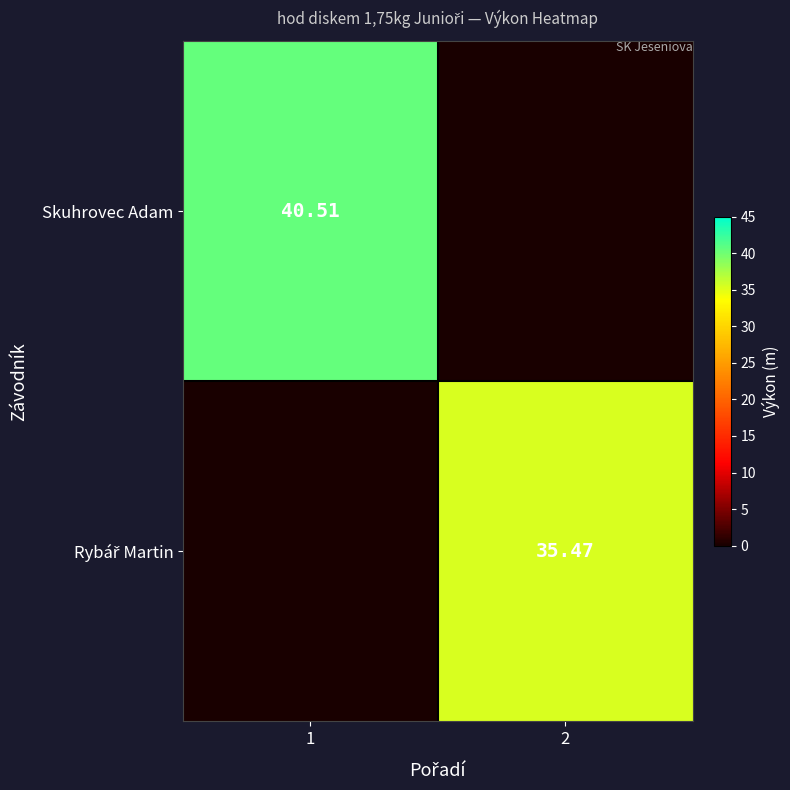

Which has a higher value, 2 or 1?

1